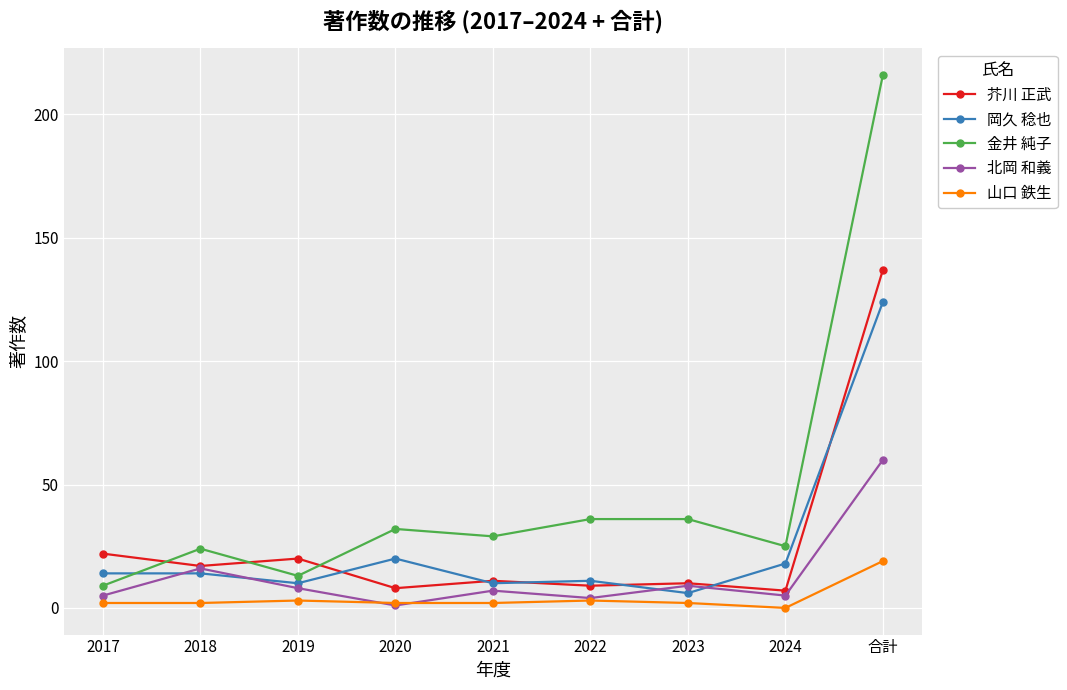

Rank the series at 2024 from lowest to highest value.

山口 鉄生, 北岡 和義, 芥川 正武, 岡久 稔也, 金井 純子